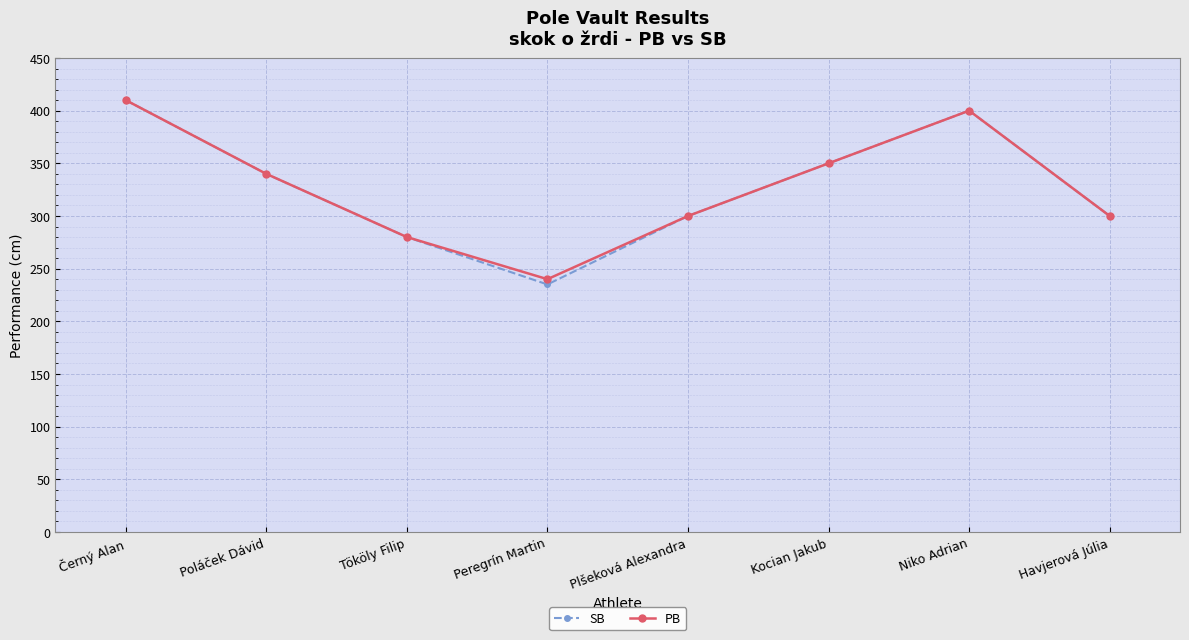

Rank the series by their maximum value, from lowest to highest.

SB, PB